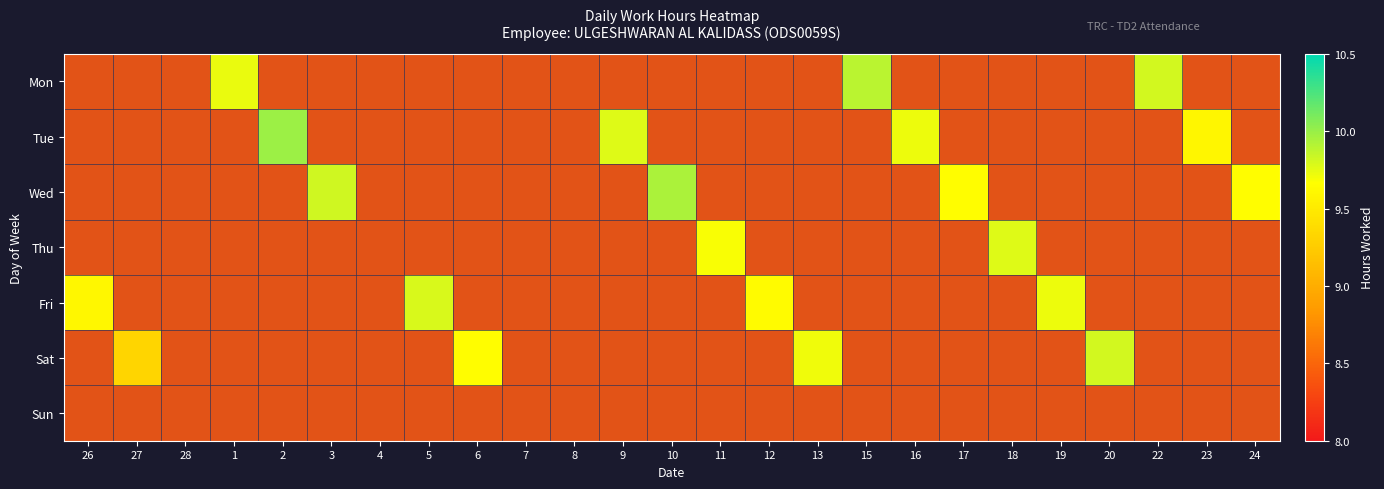

Count the number of categories in the chart.

25